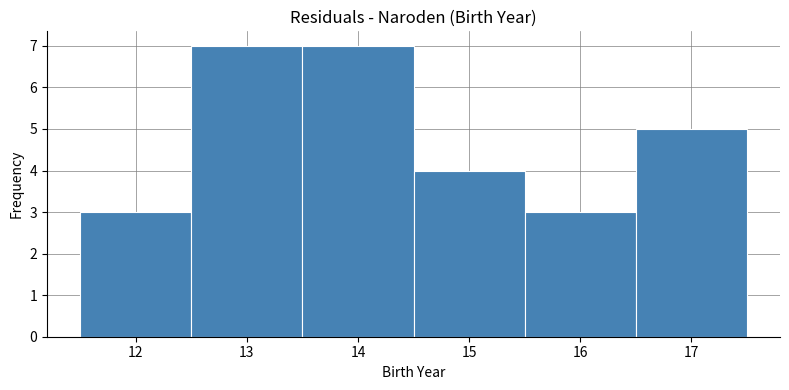

Reading left to right, list every bar in this chart as the range it spans on the x-axis followed by its height. The values are not printed on the chart, so give them approximately, as read against the axis.

11.5 to 12.5: 3
12.5 to 13.5: 7
13.5 to 14.5: 7
14.5 to 15.5: 4
15.5 to 16.5: 3
16.5 to 17.5: 5